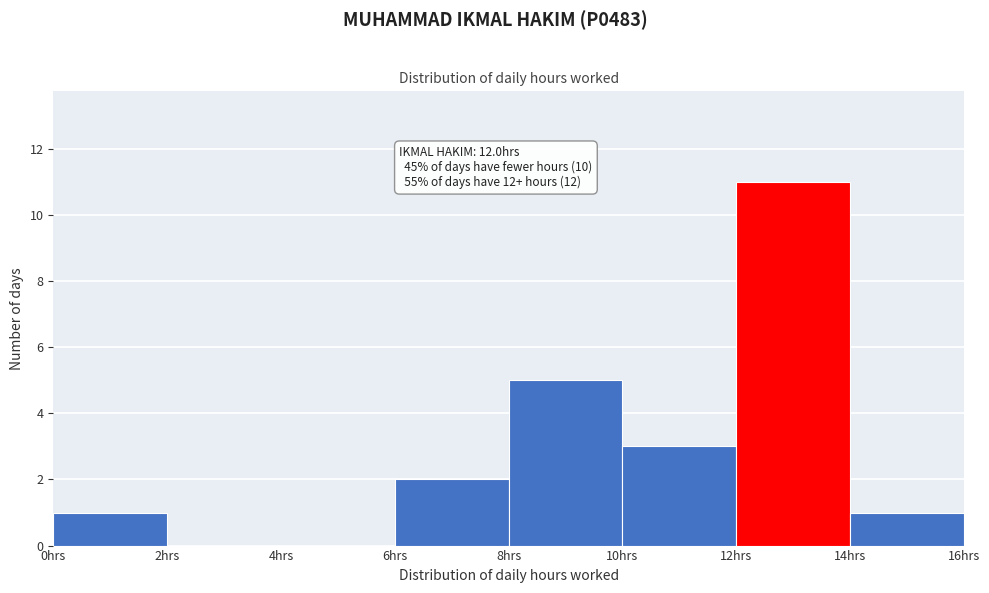

Which range on the x-axis has the tallest bar?

12 to 14